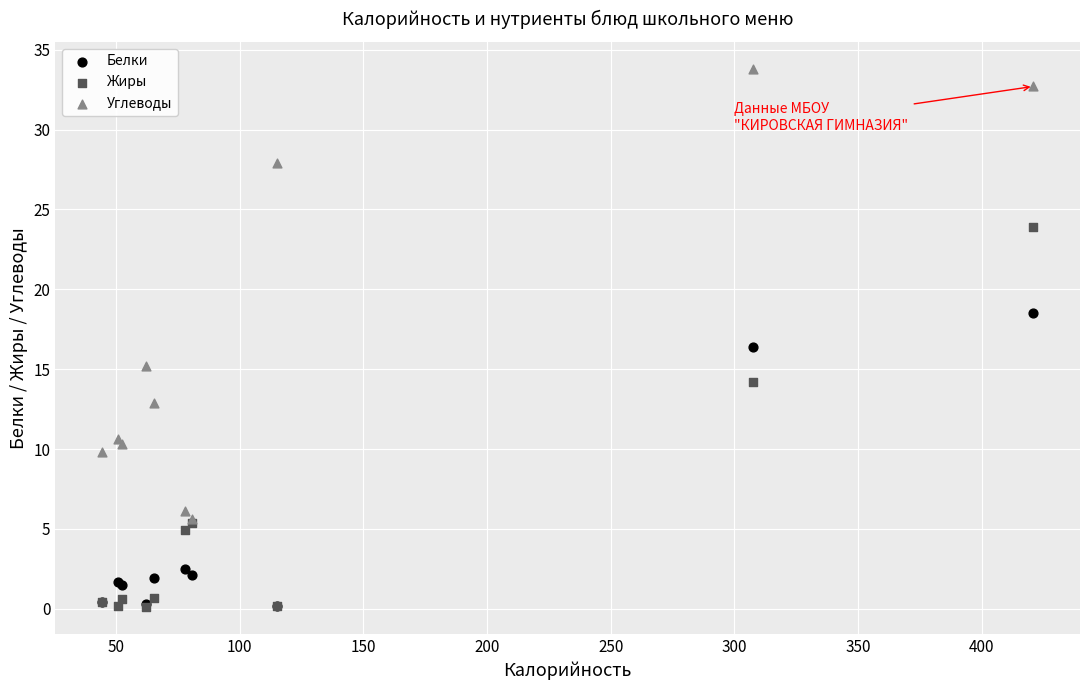

In the Углеводы series, what Y value is closest to 19?

15.2